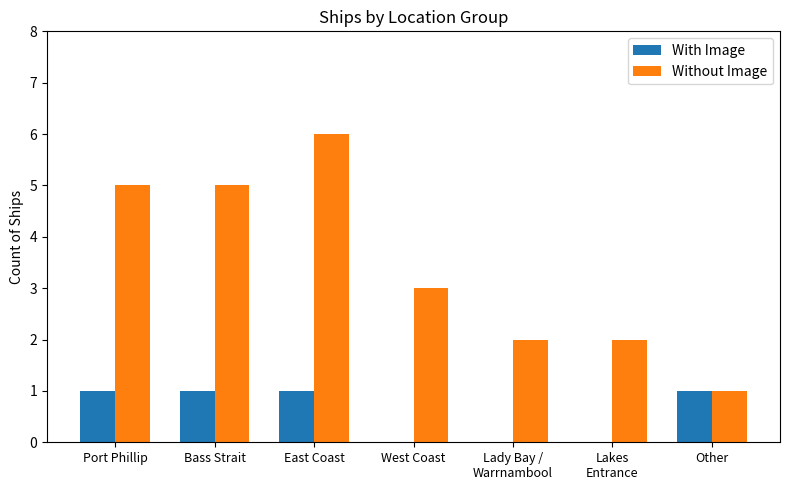

What is the sum of all With Image values?

4